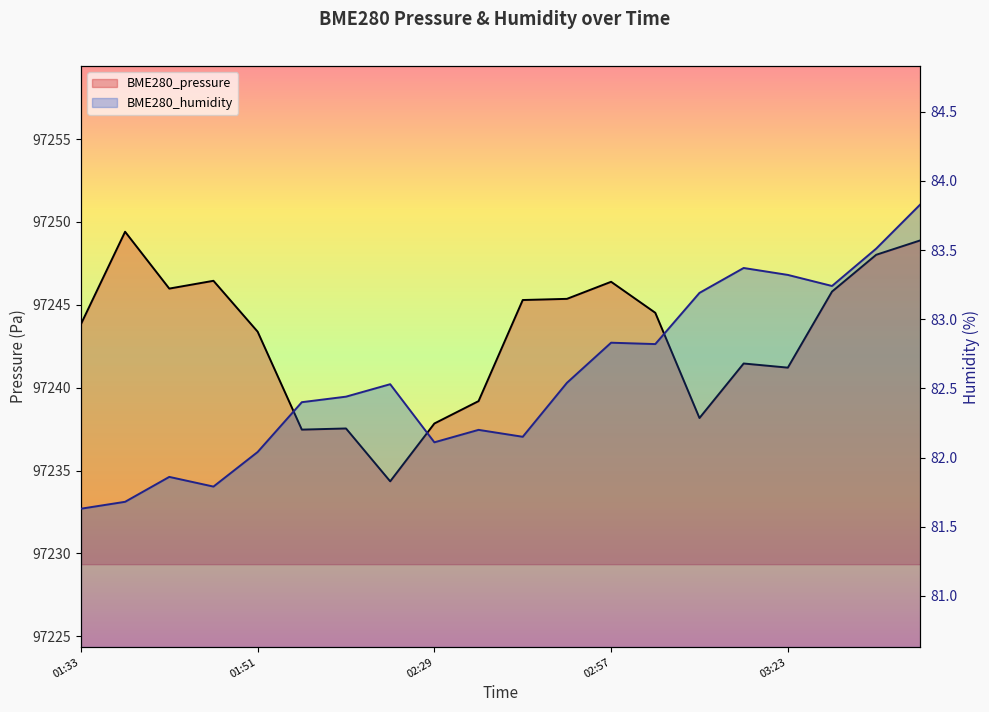

Is it true that BME280_humidity equals 55.4 at 01:33?

False